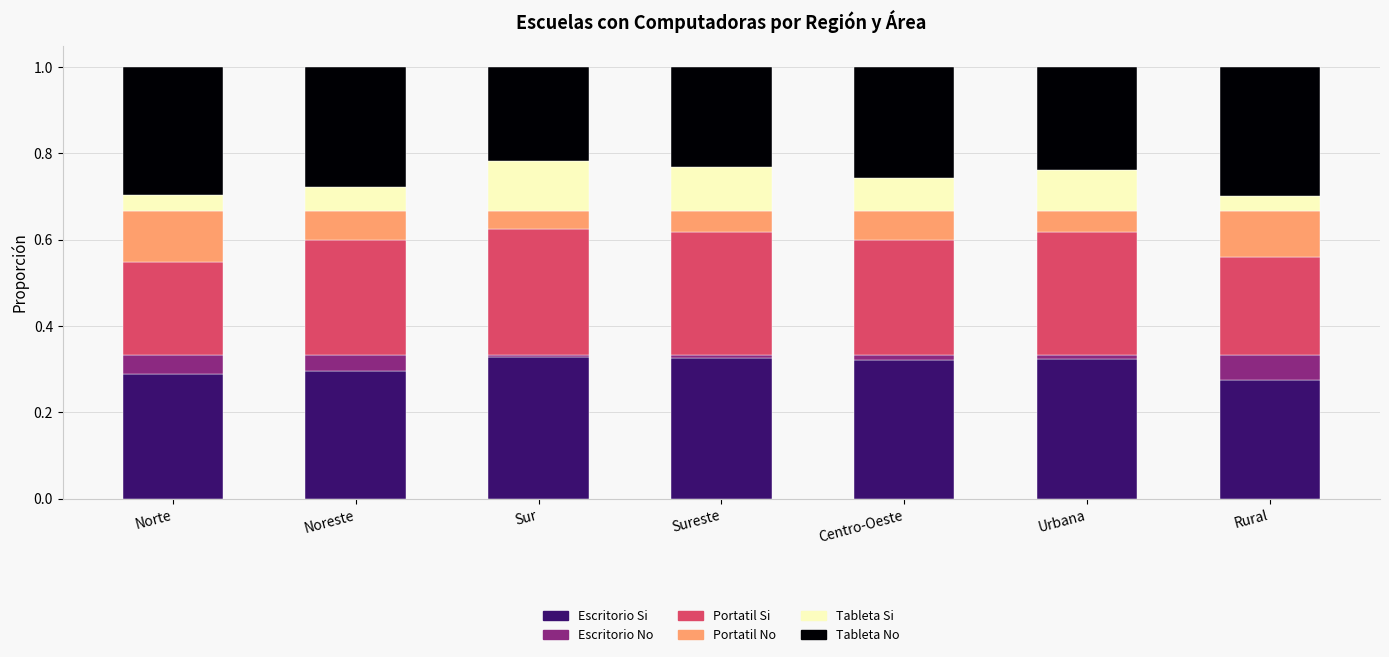

What is the total value across all series at Urbana?

1.0